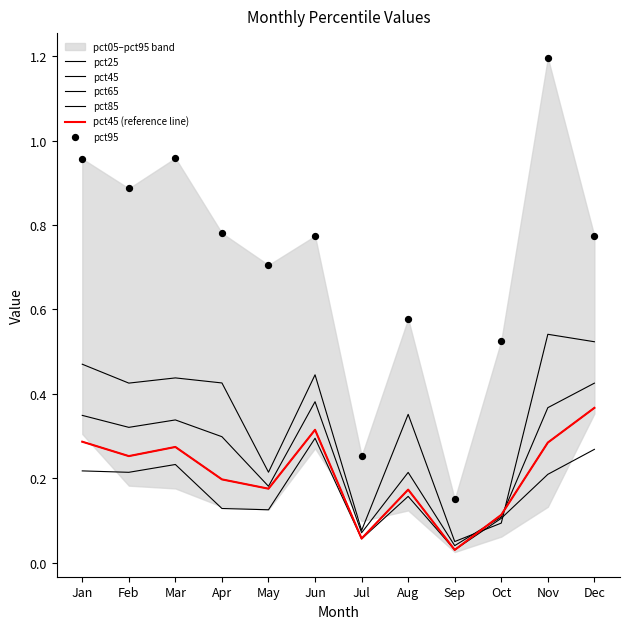

At how many categories does at least one series exceed 0?

12